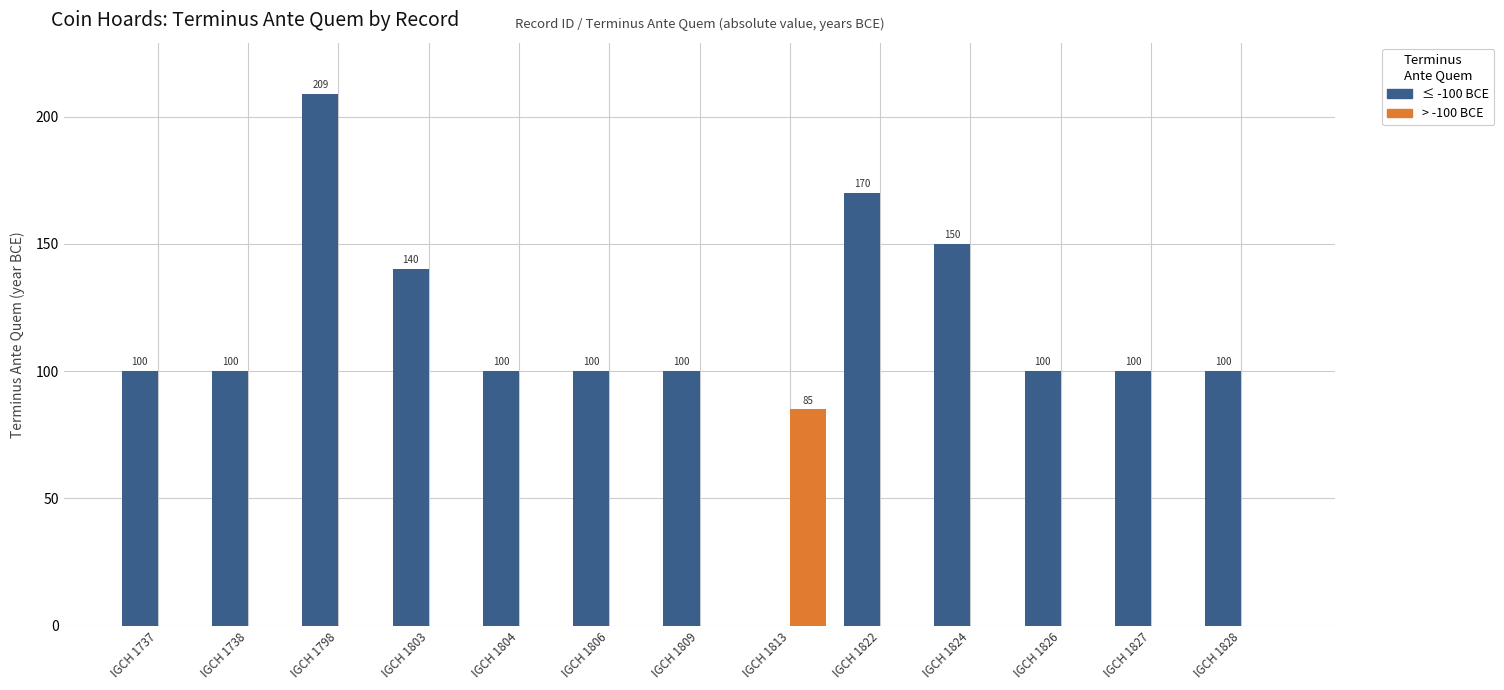

What is the sum of all ≤ -100 BCE values?

1469